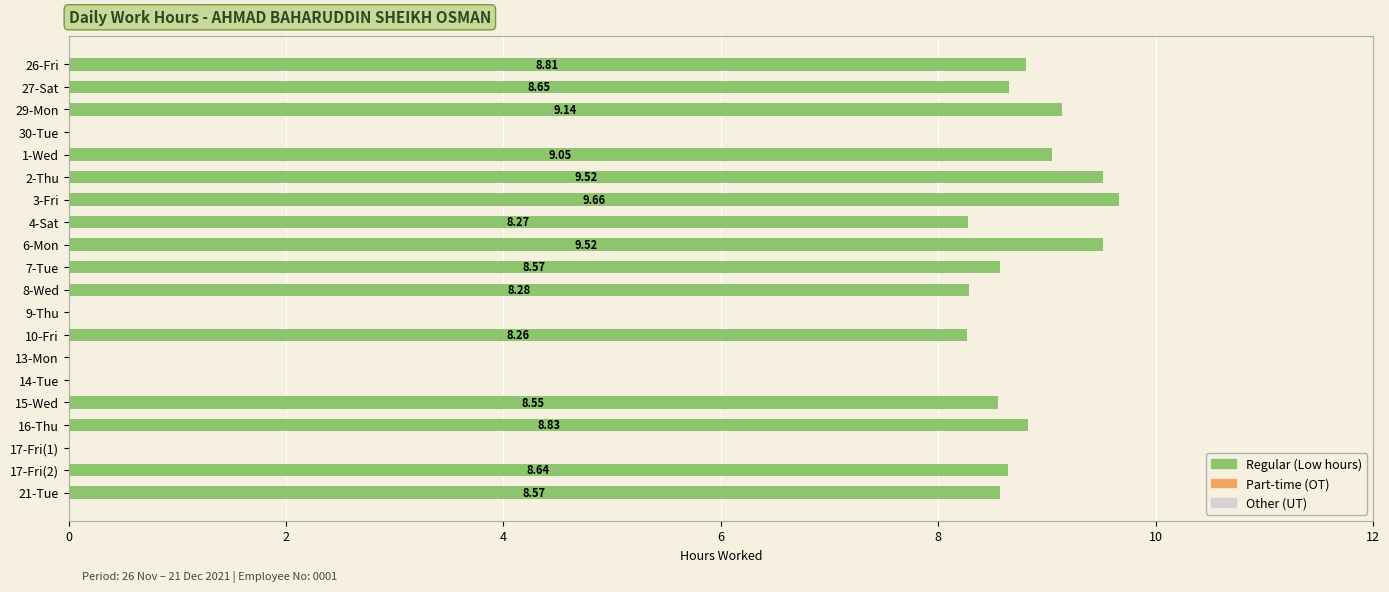

What is the sum of all values?

132.3